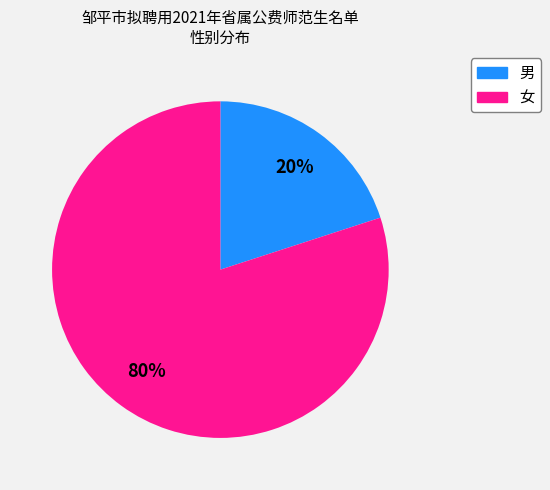

Between 女 and 男, which is larger?

女